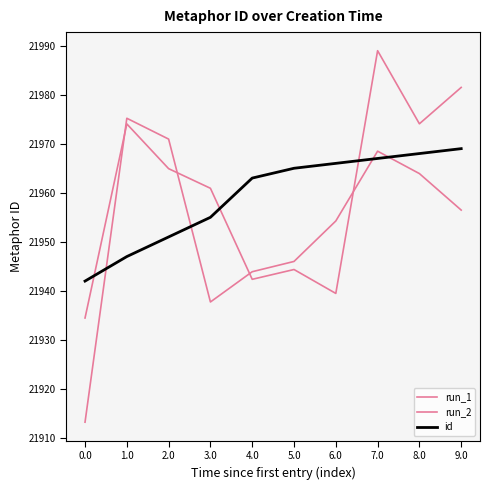

At which category does run_1 reach its first local peak?

1.0